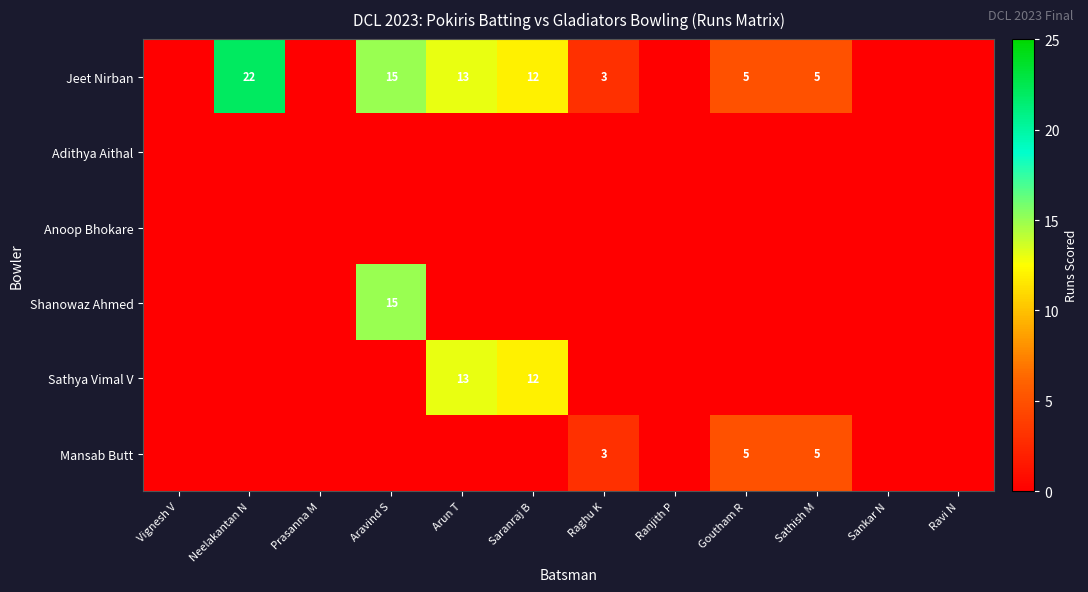

Is it true that Mansab Butt equals 0 at Neelakantan N?

True